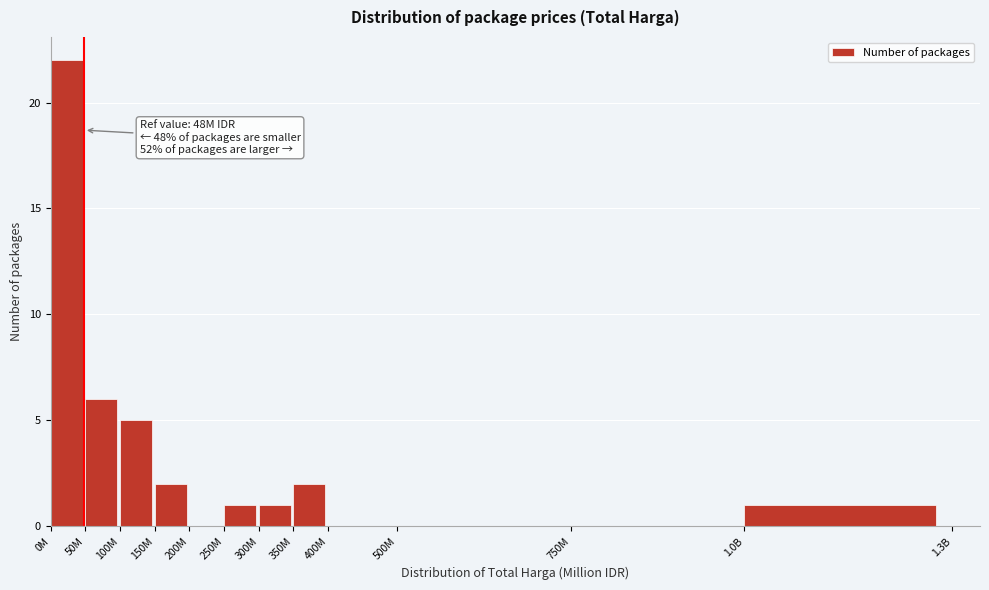

Reading left to right, extract all data points from this chart.

0M=22	50M=6	100M=5	150M=2	200M=0	250M=1	300M=1	350M=2	400M=0	500M=0	750M=0	1.0B=1